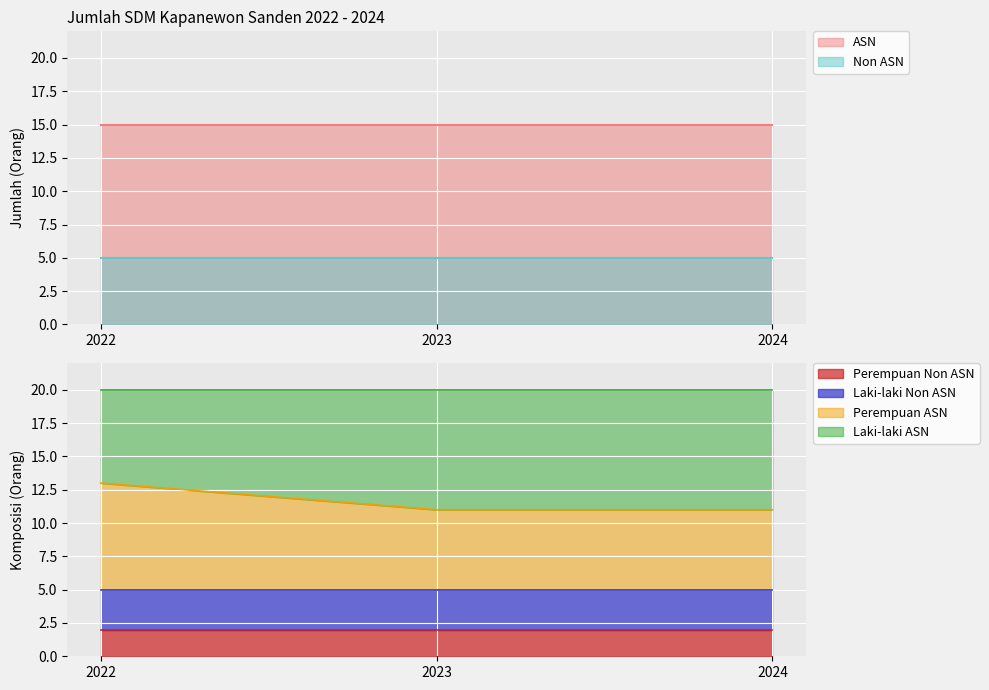

Which has a higher value, 2024 or 2023?

2024